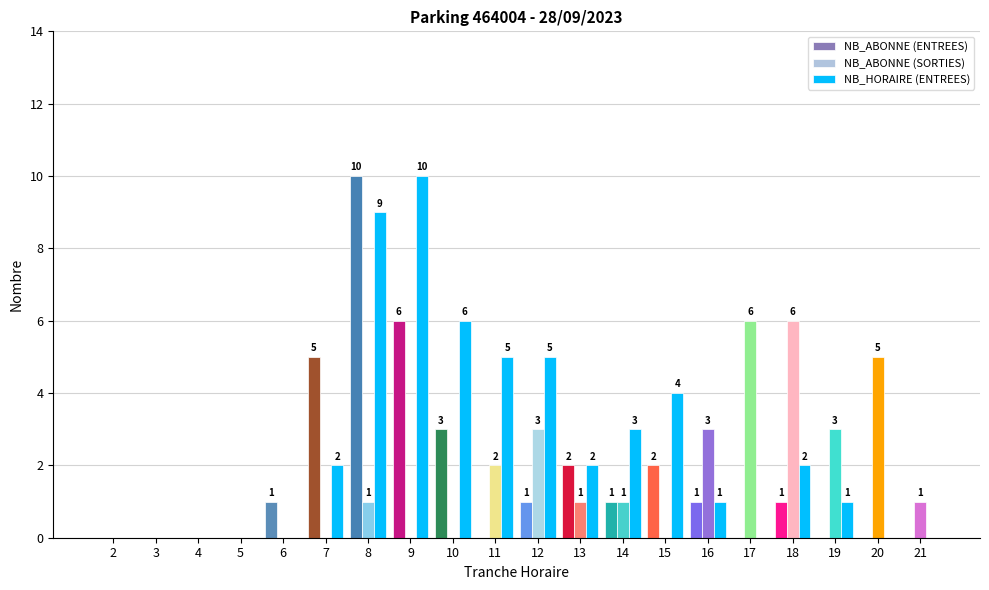

How many positive values does the NB_ABONNE (ENTREES) series have?

11